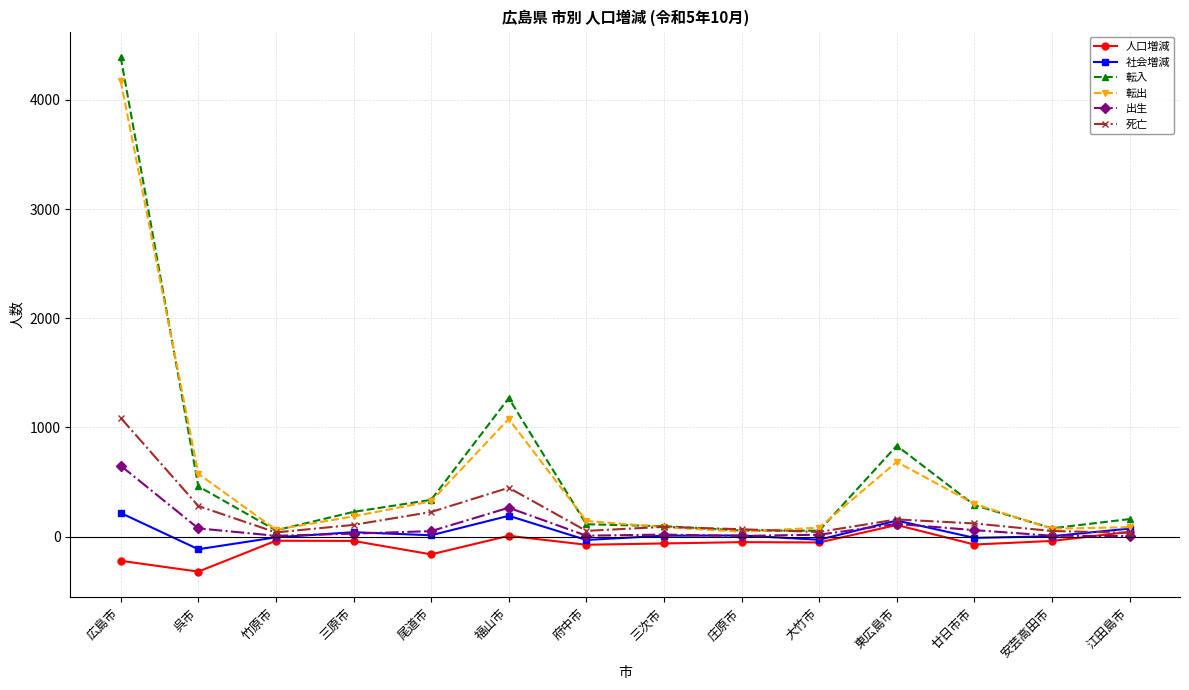

What is the difference between the 社会増減 values at 府中市 and 廿日市市?

19